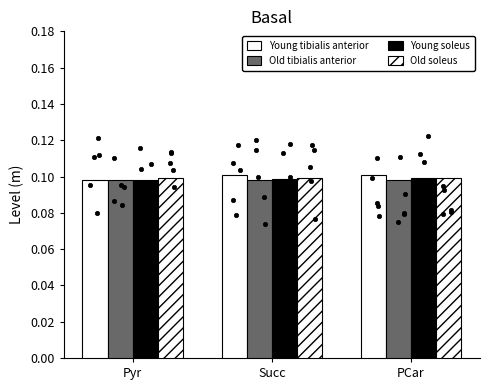

Is the value of Old tibialis anterior at Pyr greater than the value of Young tibialis anterior at PCar?

No